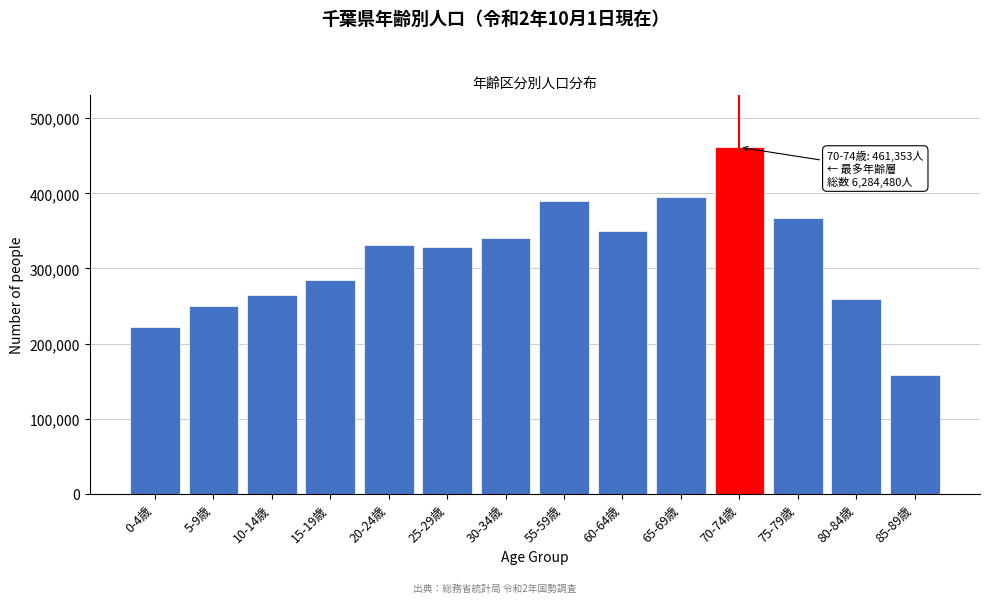

Reading left to right, list all the values displayed in this chart.

221786	249474	265363	284126	331458	328034	341240	389963	349377	395447	461353	367559	259772	158607